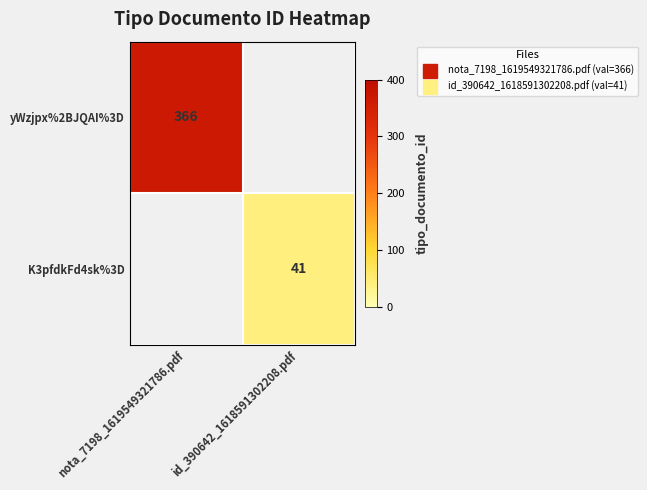

How many positive values does the K3pfdkFd4sk%3D series have?

1